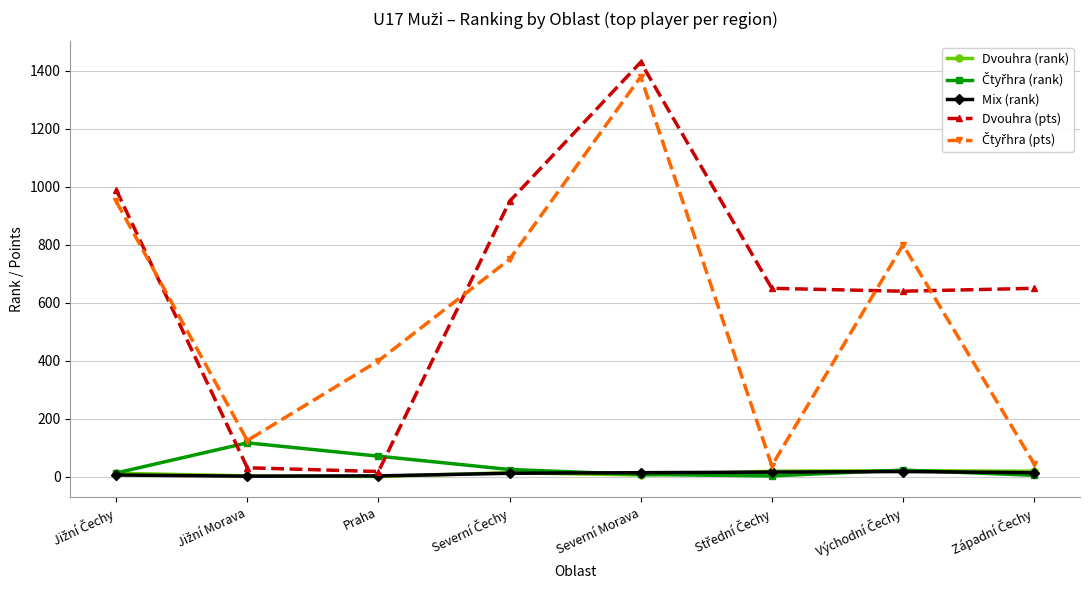

At which category does Dvouhra (pts) reach its first local peak?

Severní Morava